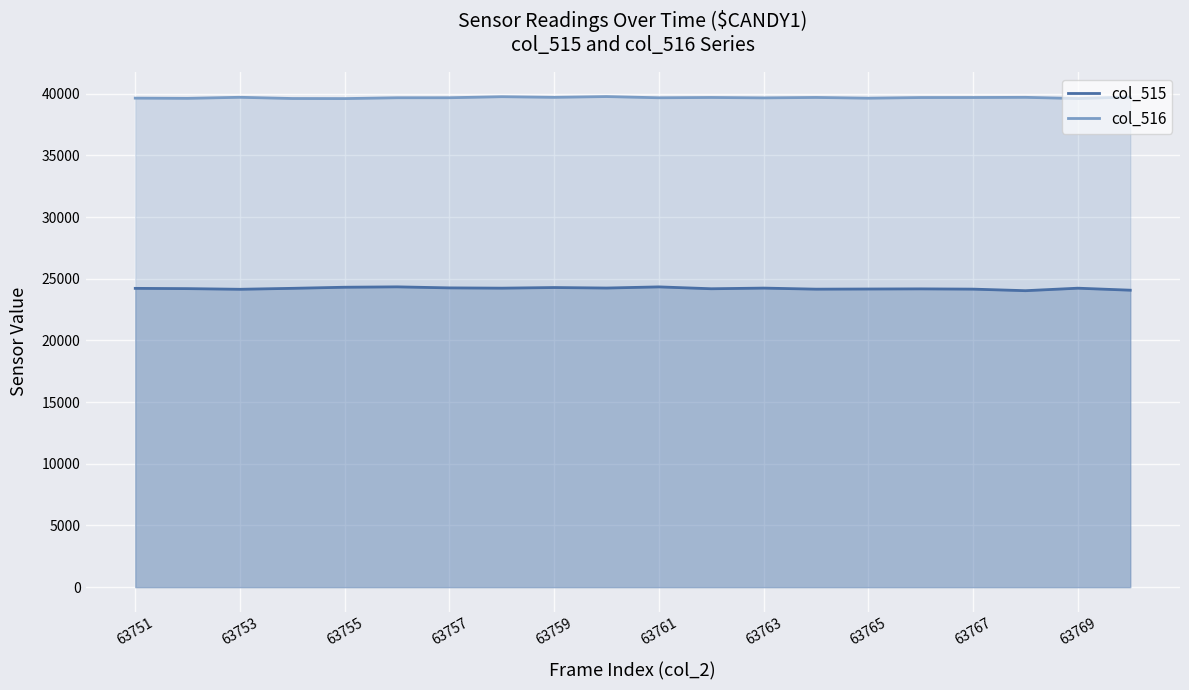

Which series has the largest total across all categories?

col_516